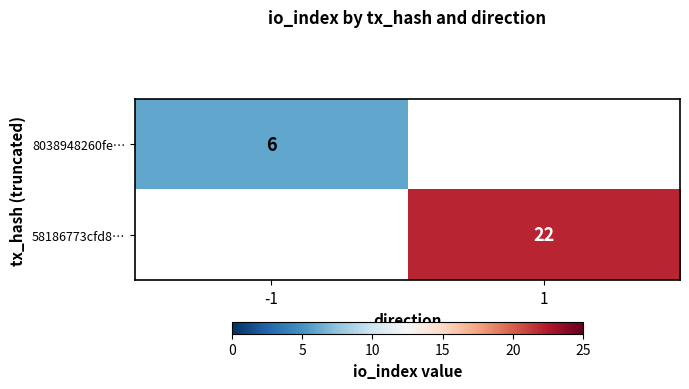

How many series are shown in this chart?

2